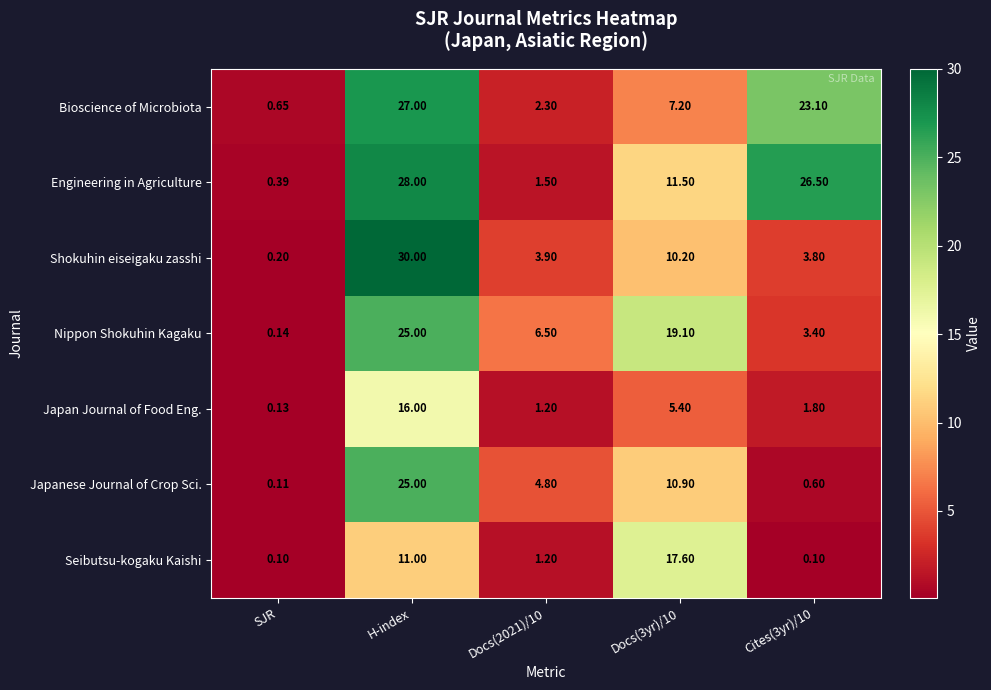

Which category has the highest value across all series?

H-index